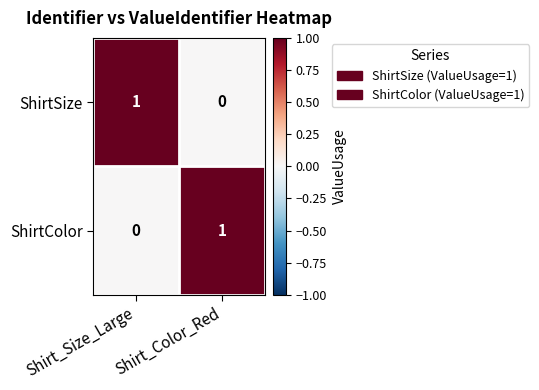

Rank the series at Shirt_Color_Red from lowest to highest value.

ShirtSize, ShirtColor